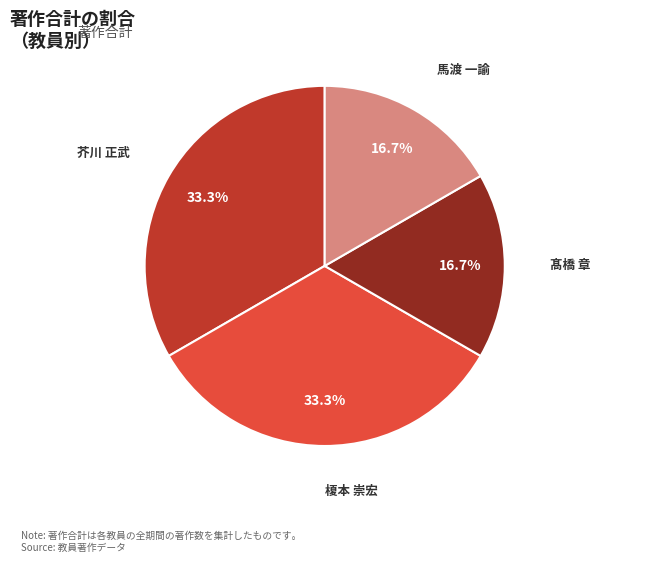

Is there any slice that represents more than half of the pie?

No